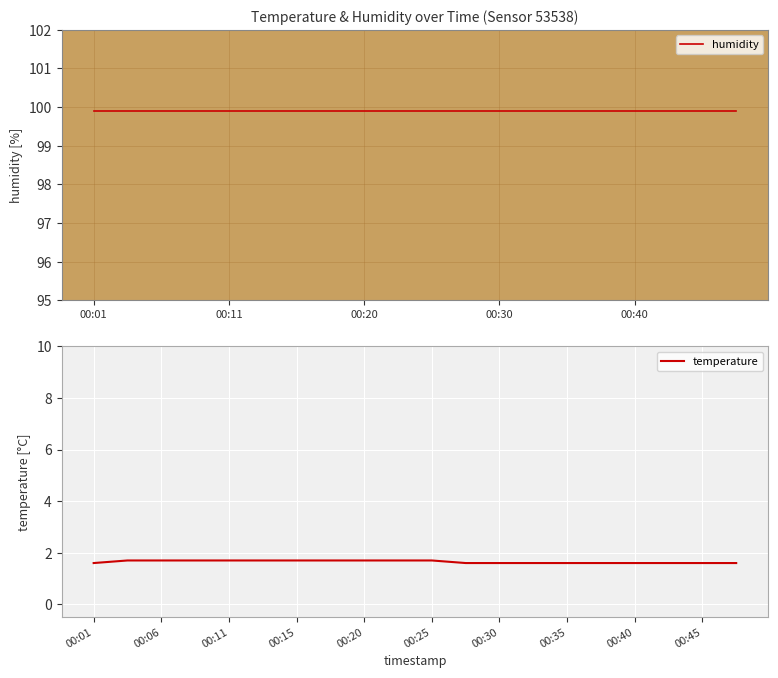

At 13, list the series in order from smallest to largest.

temperature, humidity